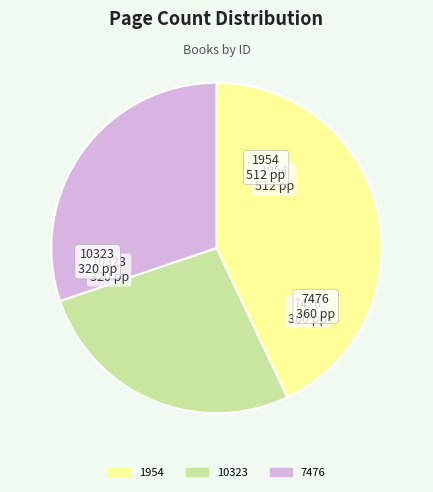

Which slice is the largest?

1954